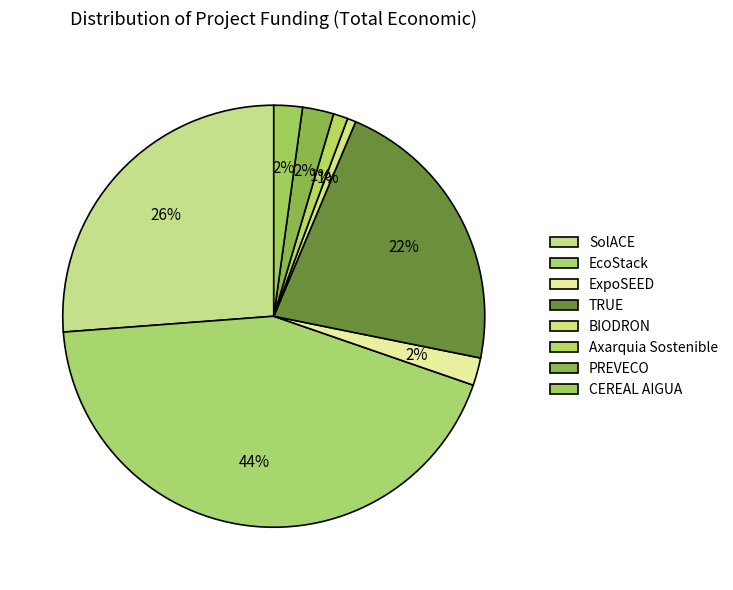

Count the number of slices in the pie.

8